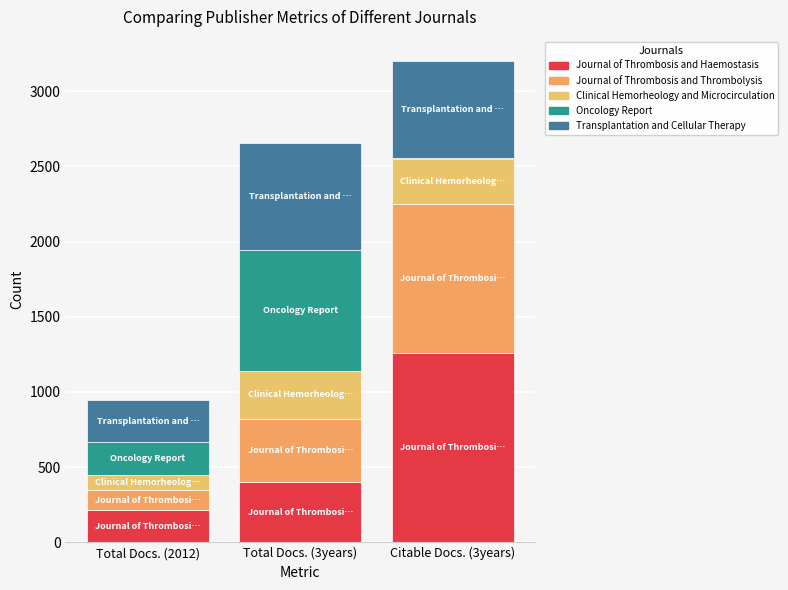

At which category is the sum across all series the highest?

Citable Docs. (3years)